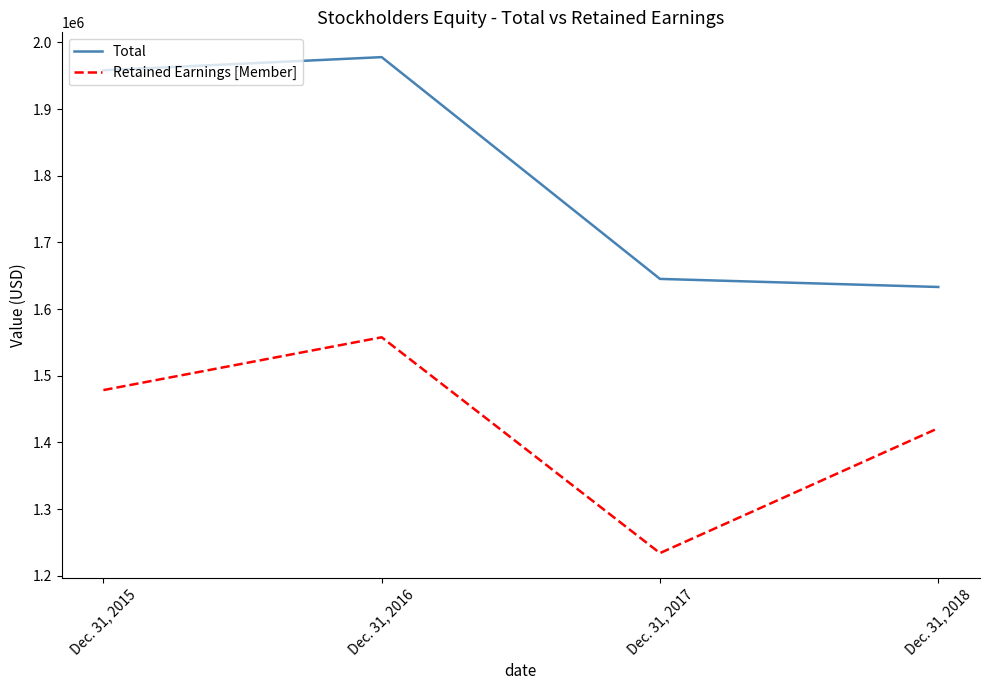

Reading left to right, what are all the values shown in this chart?

Total: Dec. 31, 2015=1958346	Dec. 31, 2016=1978024	Dec. 31, 2017=1645258	Dec. 31, 2018=1633147
Retained Earnings [Member]: Dec. 31, 2015=1478439	Dec. 31, 2016=1557681	Dec. 31, 2017=1233845	Dec. 31, 2018=1421302